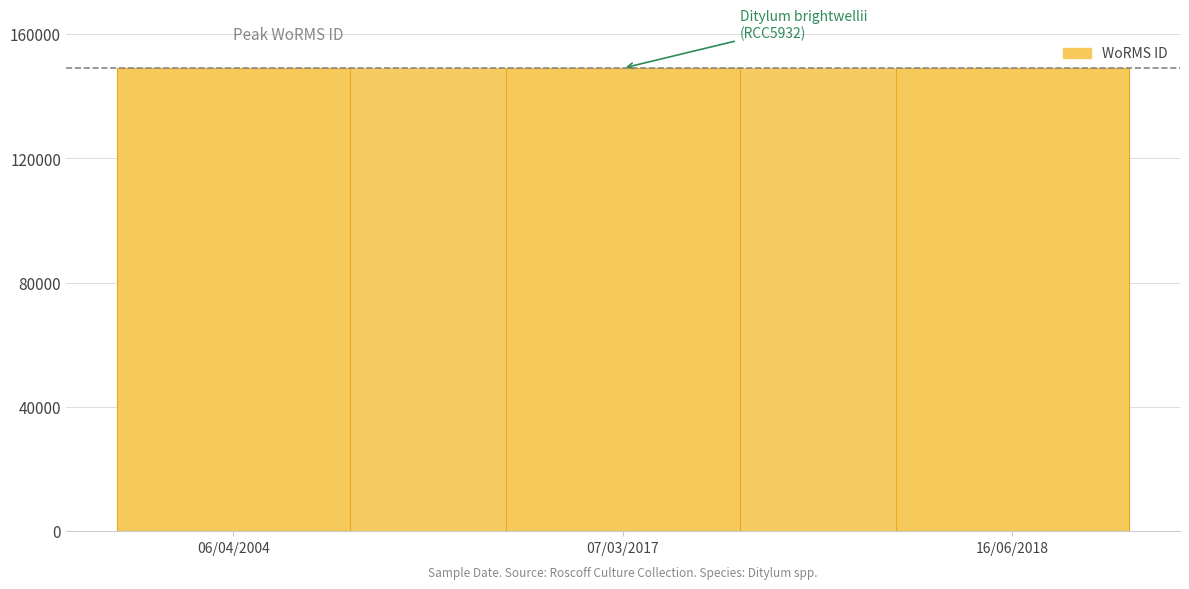

Is it true that the value at 16/06/2018 is 194330?

False